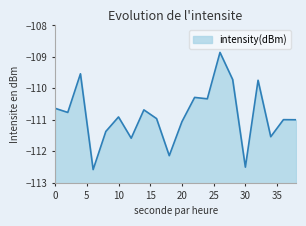

What is the change in value from 22 to 28?

+0.6